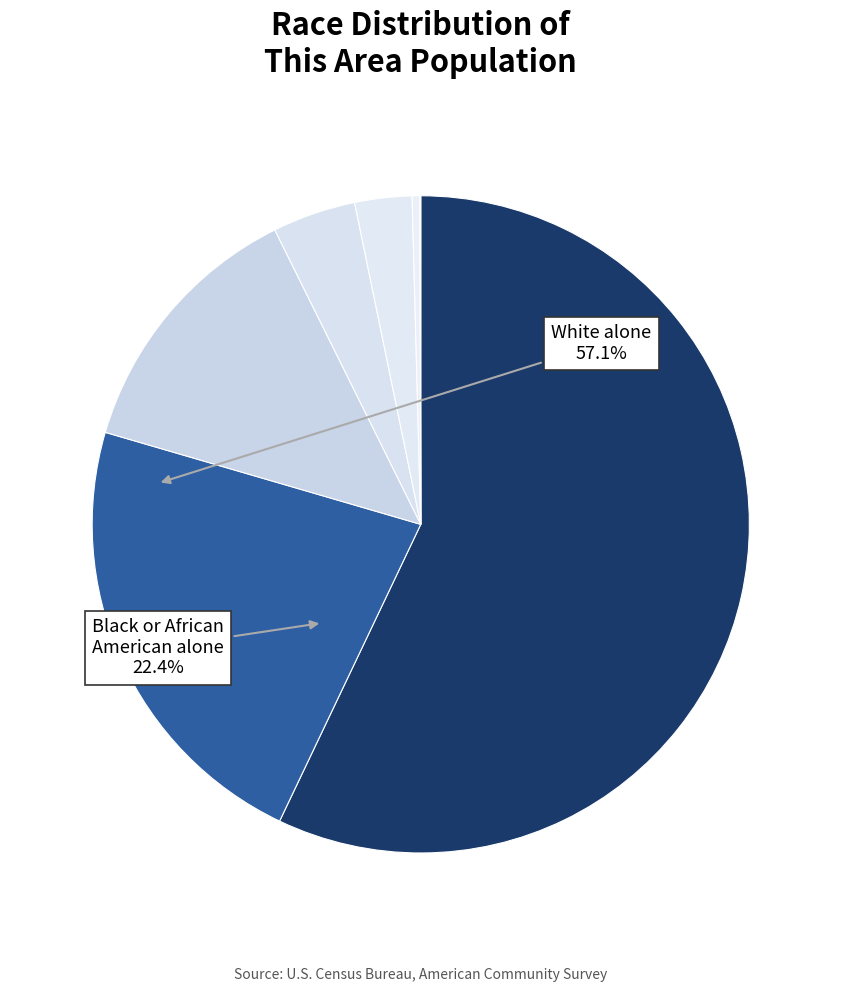

How many segments does this pie chart have?

7